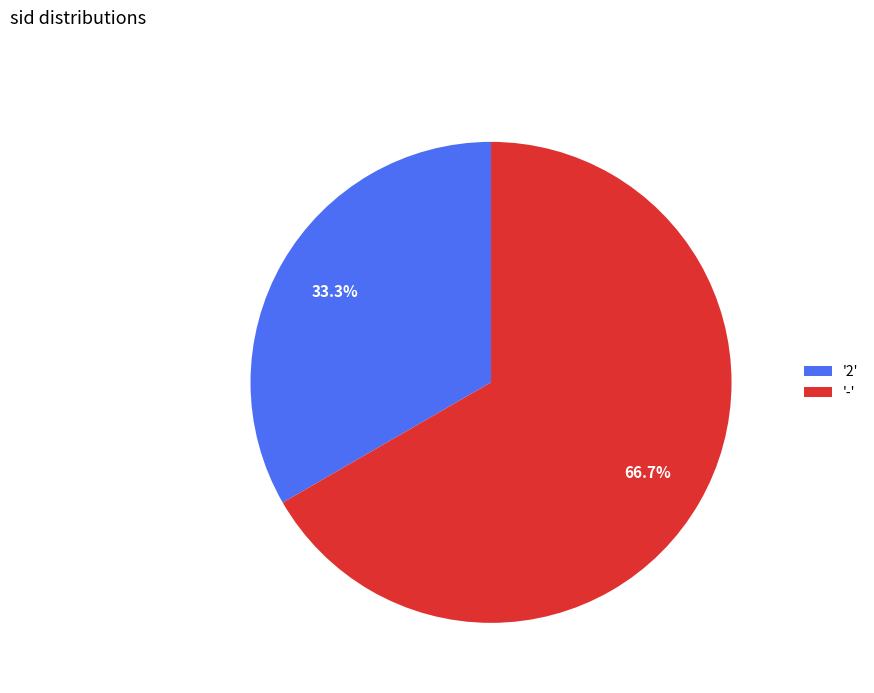

Is the sum of '2' and '-' greater than half?

Yes